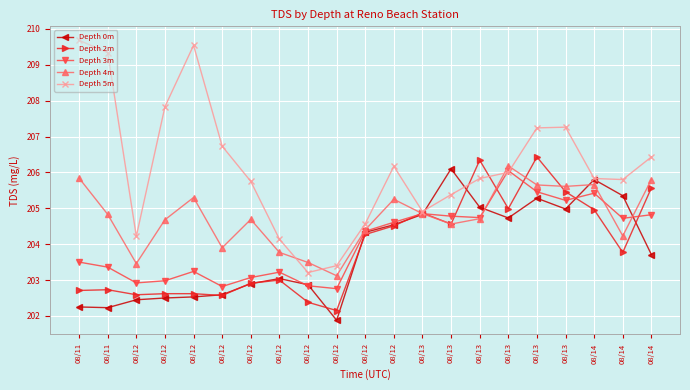

What is the average value of the Depth 0m series?

203.8